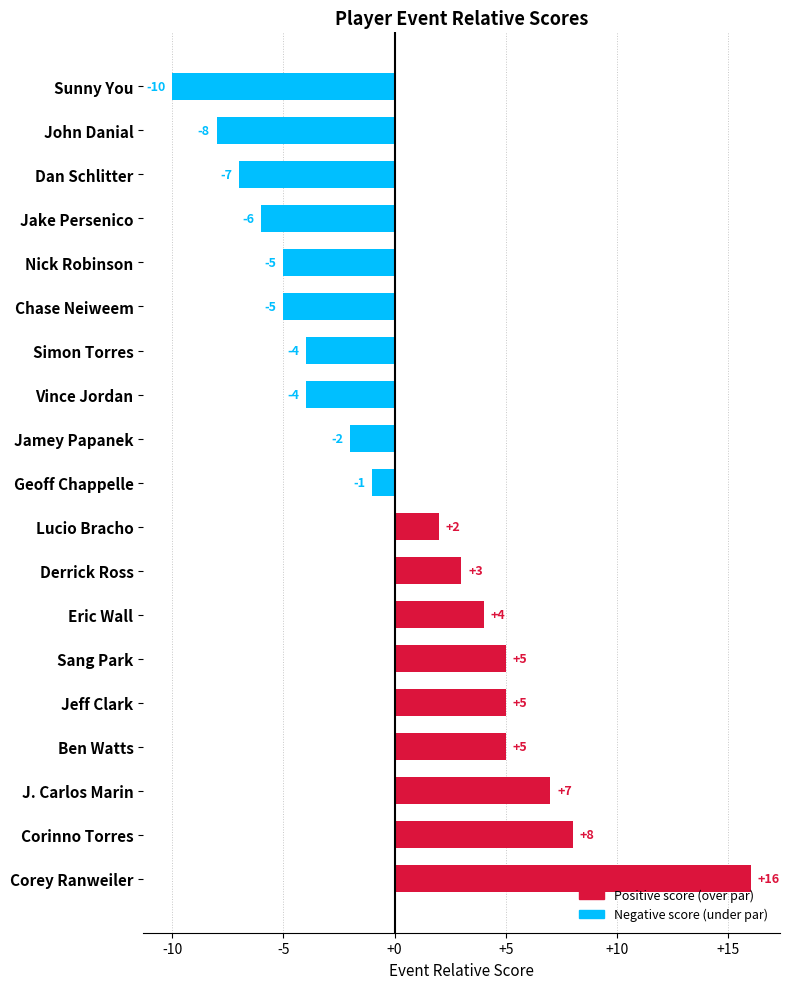

Between Simon Torres and Derrick Ross, which is larger?

Derrick Ross